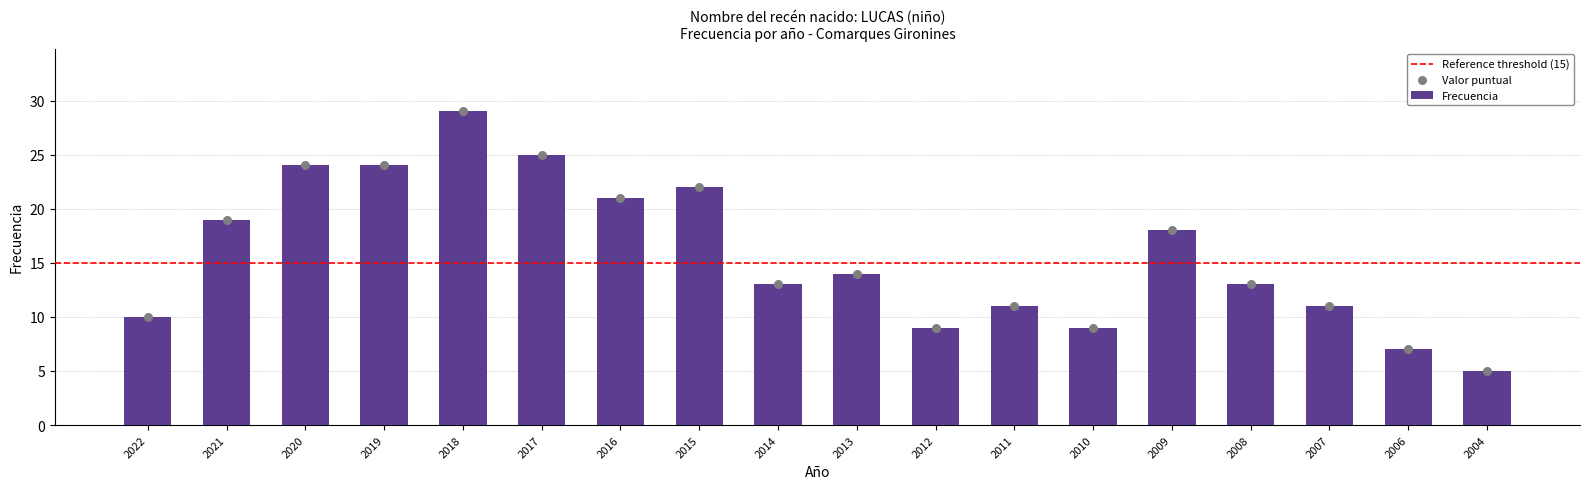

Approximately how many times larger is the value at 2004 compared to 2014?

0.4